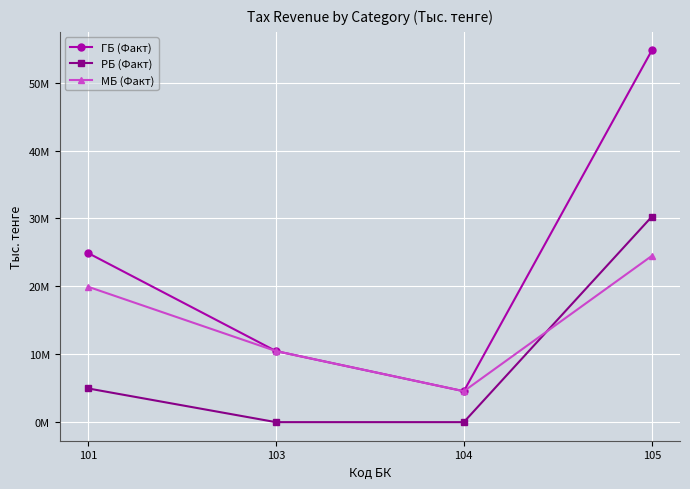

Reading left to right, what are all the values shown in this chart?

ГБ (Факт): 101=24923012	103=10472419	104=4552245	105=54747026
РБ (Факт): 101=4969701	103=0	104=0	105=30261359
МБ (Факт): 101=19953311	103=10472419	104=4552245	105=24485666